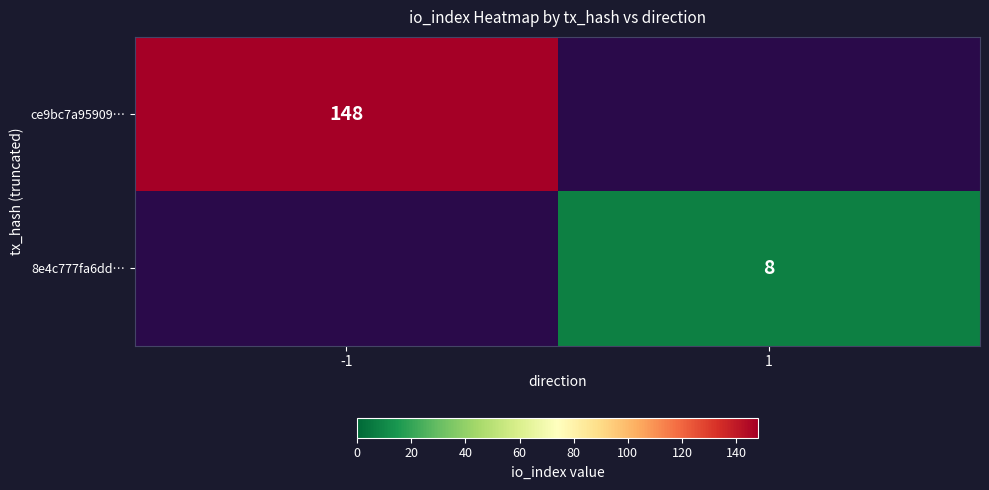

Is the value of 8e4c777fa6dd… at 1 greater than the value of ce9bc7a95909… at -1?

No